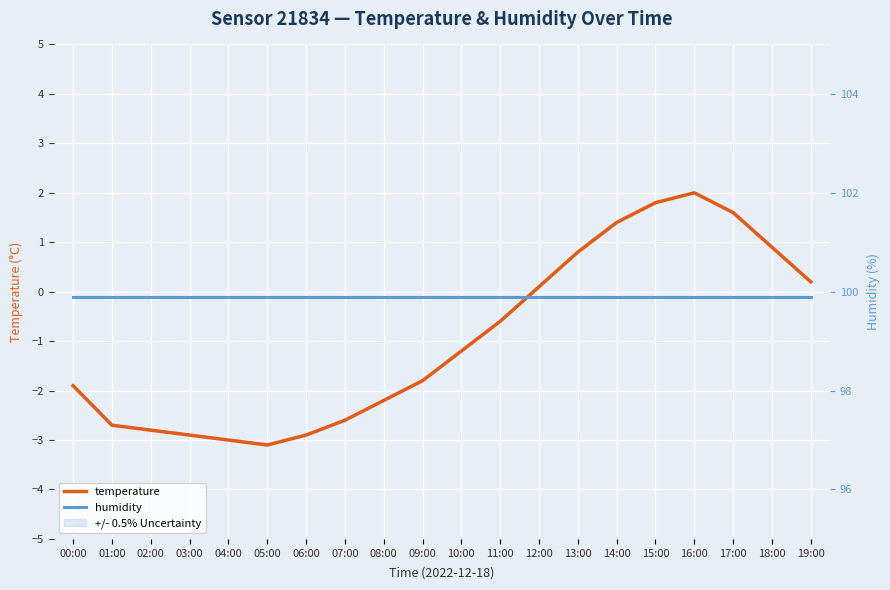

Rank the categories by humidity value from lowest to highest.

00:00, 01:00, 02:00, 03:00, 04:00, 05:00, 06:00, 07:00, 08:00, 09:00, 10:00, 11:00, 12:00, 13:00, 14:00, 15:00, 16:00, 17:00, 18:00, 19:00